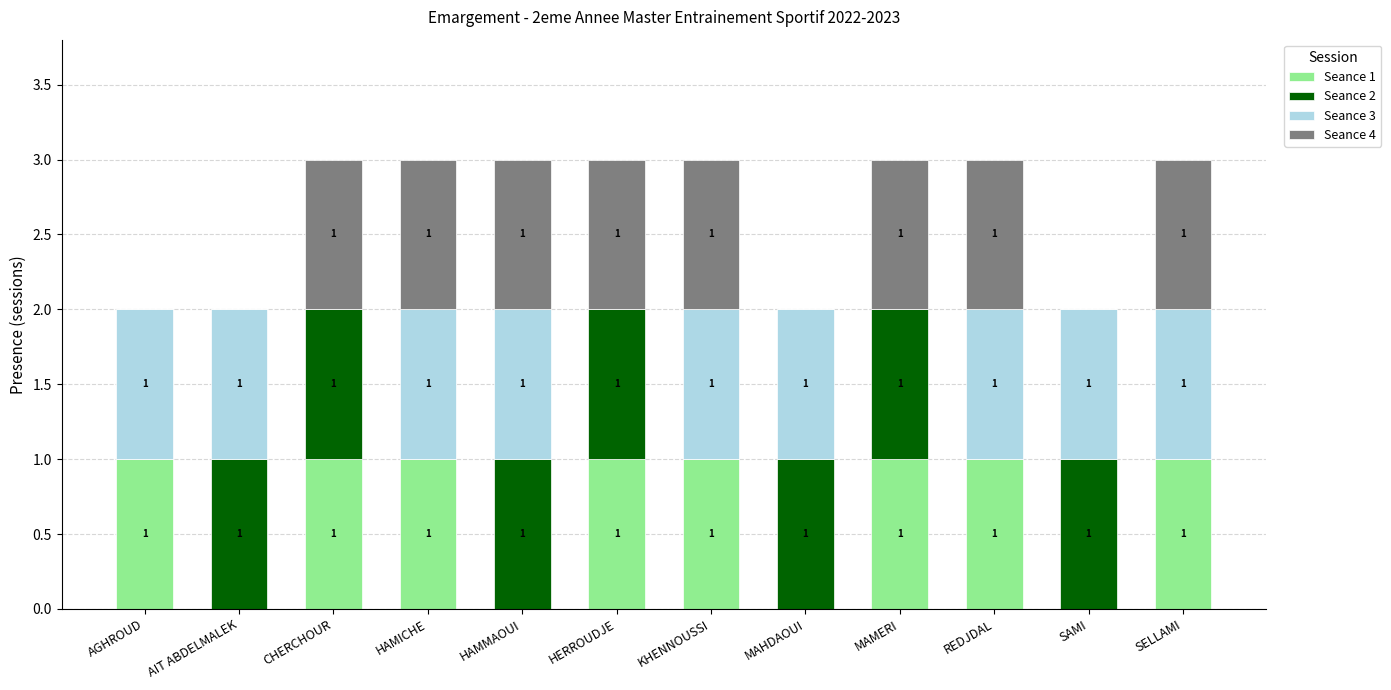

What is the sum of all Seance 1 values?

8